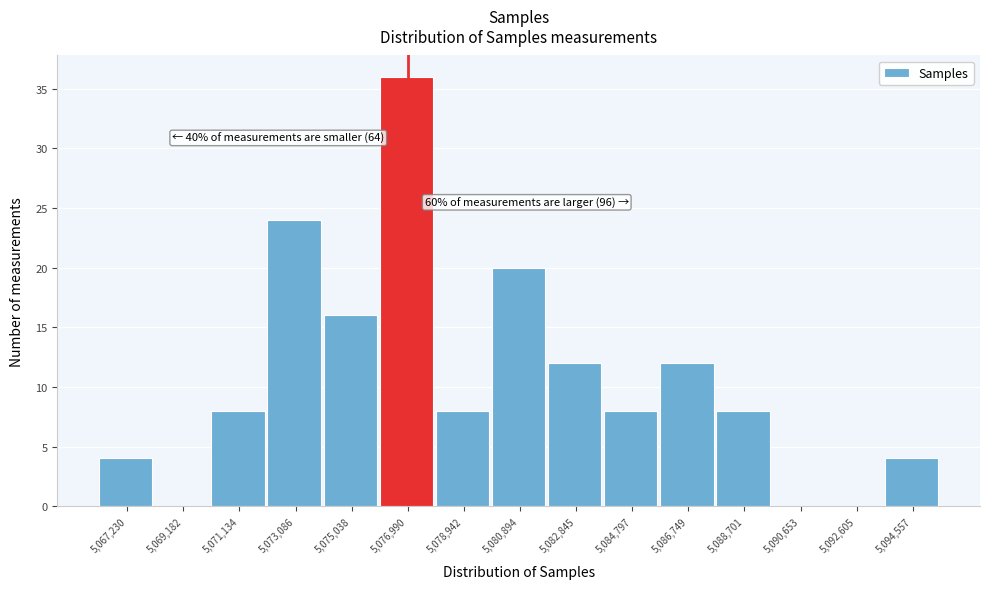

Which range on the x-axis has the tallest bar?

5076000 to 5078000